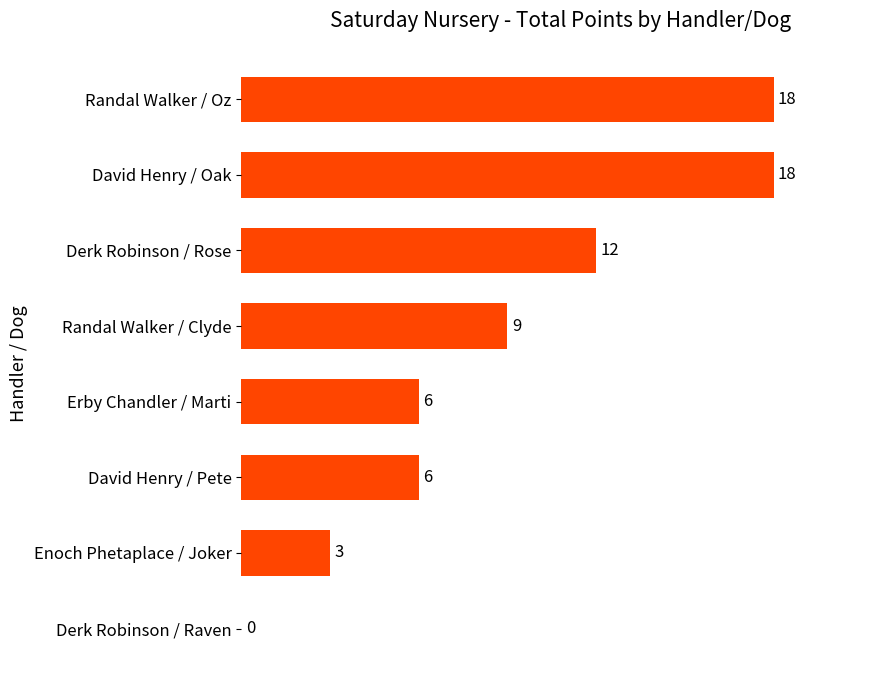

Between Derk Robinson / Rose and Randal Walker / Clyde, which is larger?

Derk Robinson / Rose